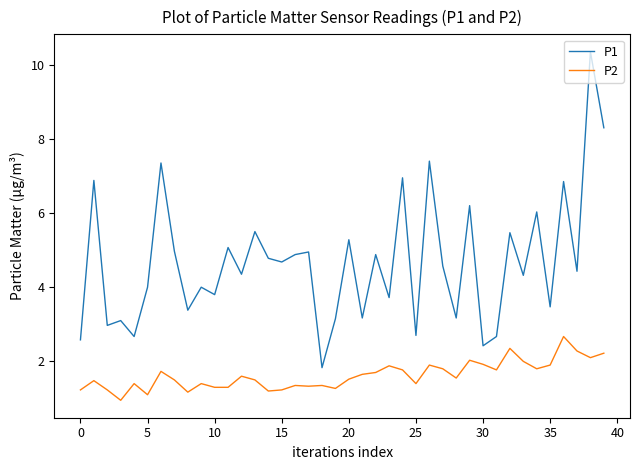

True or false: P1 and P2 intersect in this chart.

False